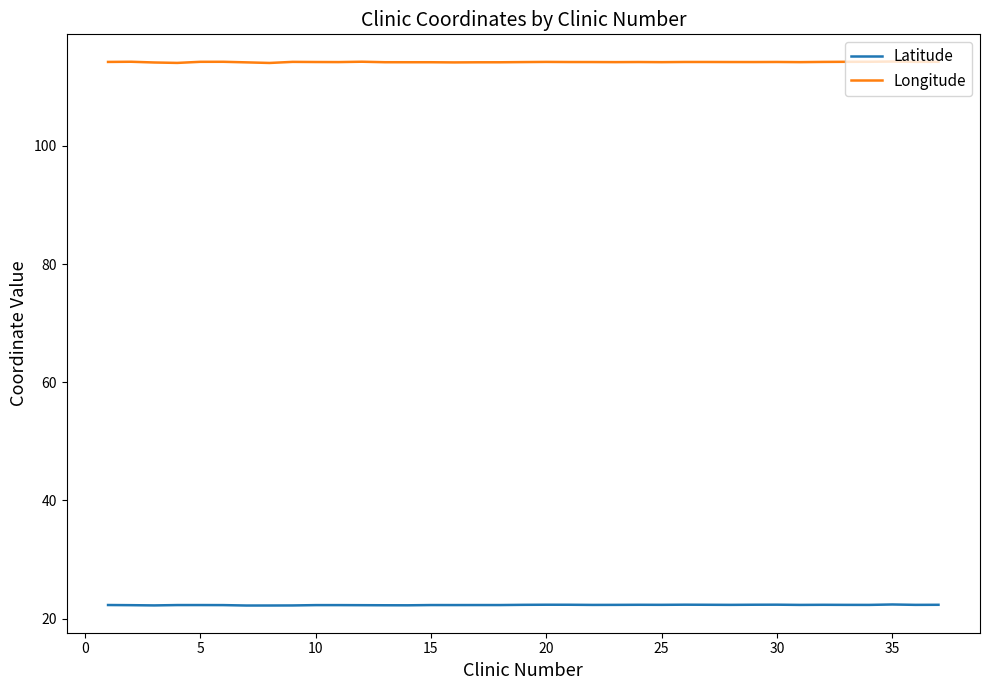

How many lines are shown in the chart?

2